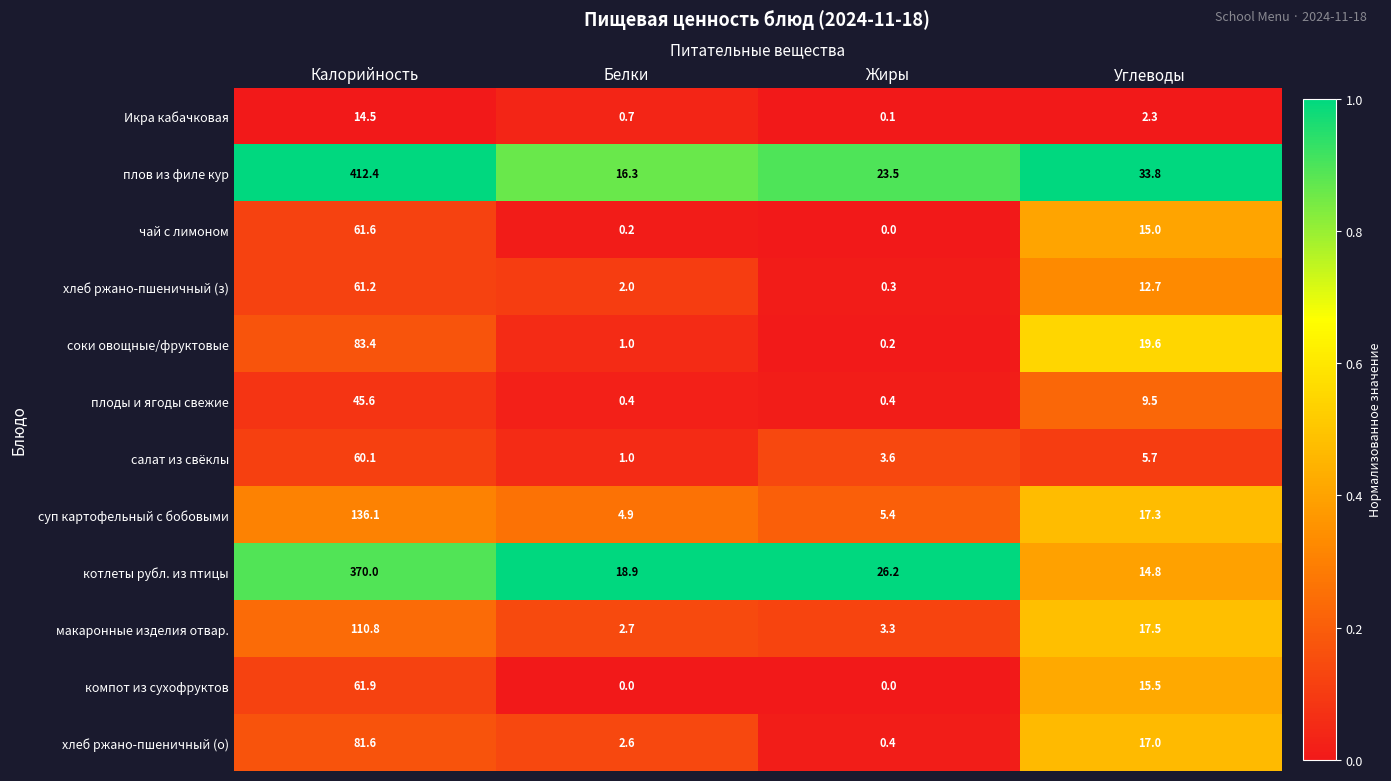

How many distinct data groups are displayed?

12